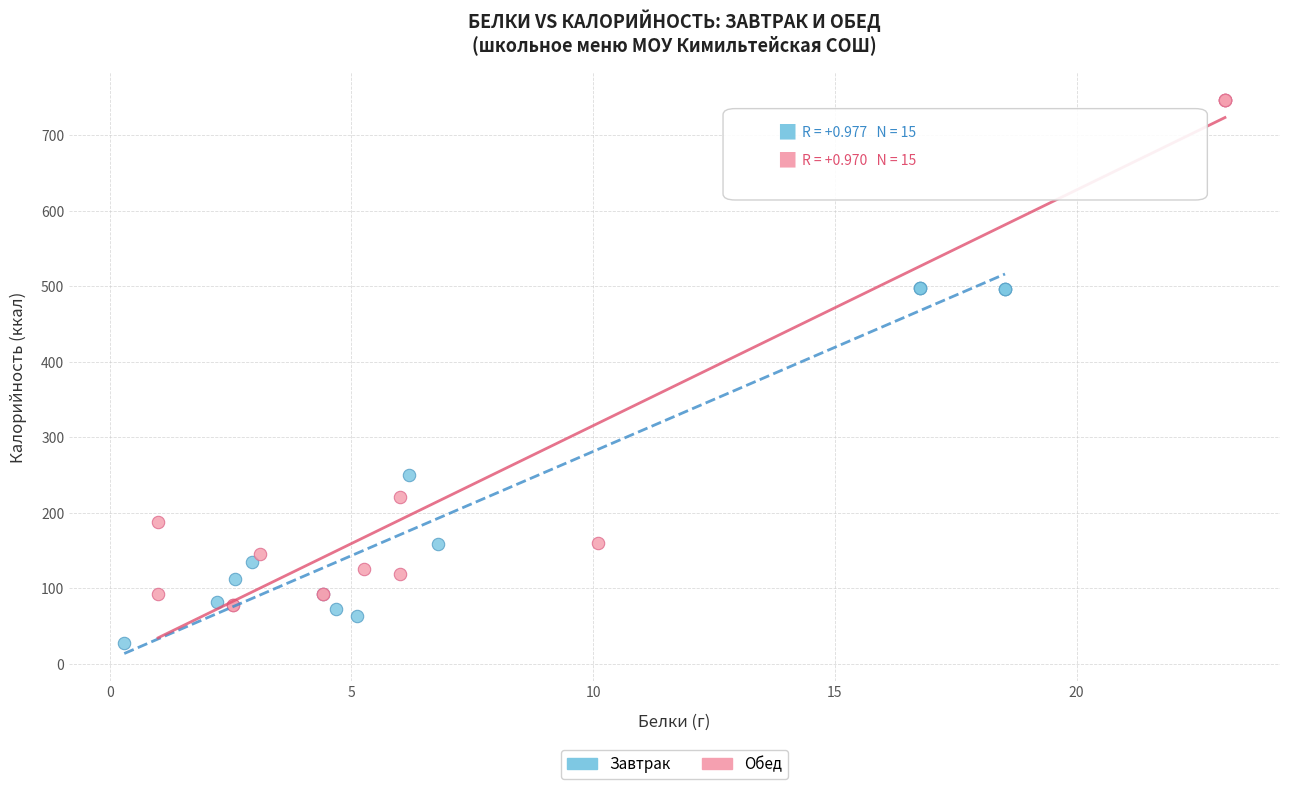

Which series reaches the minimum Y coordinate?

Завтрак